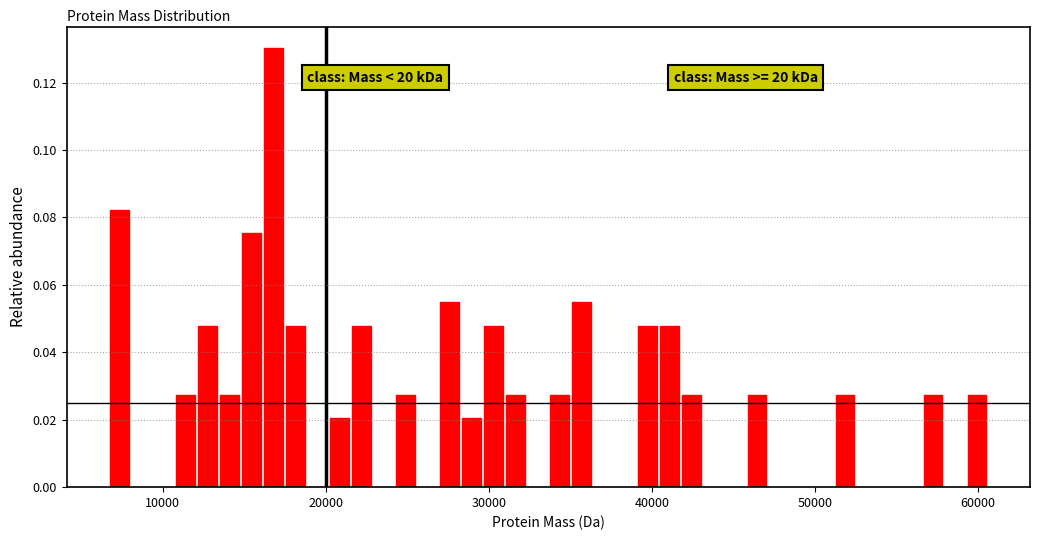

Around what value on the x-axis is the tallest bar? Give the approximate position of its centre, as read against the axis.

17000